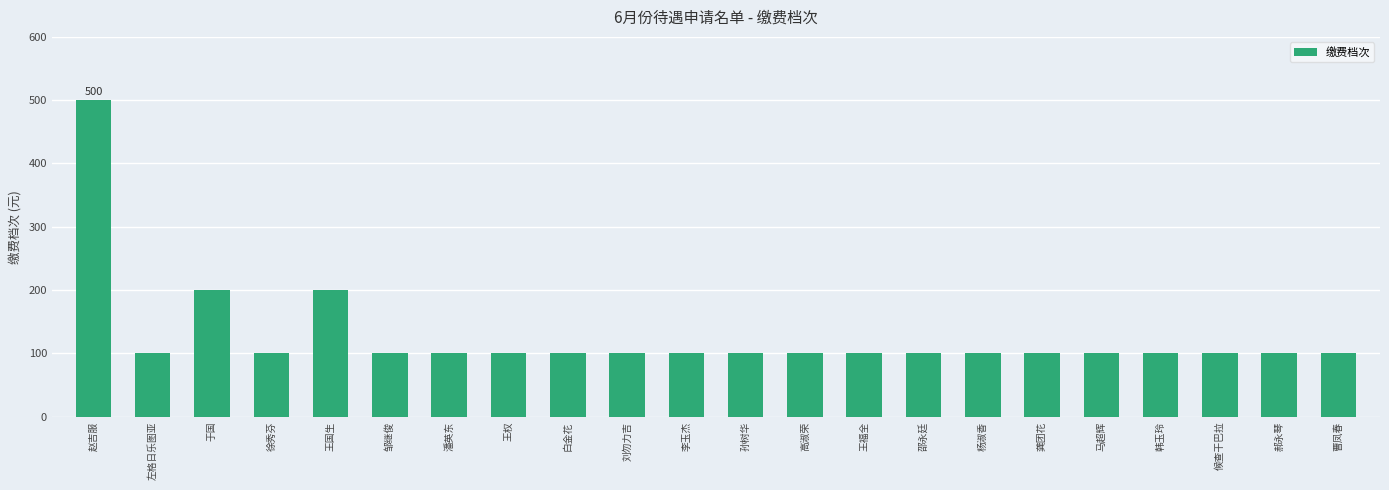

Count the number of values greater than 100.

3